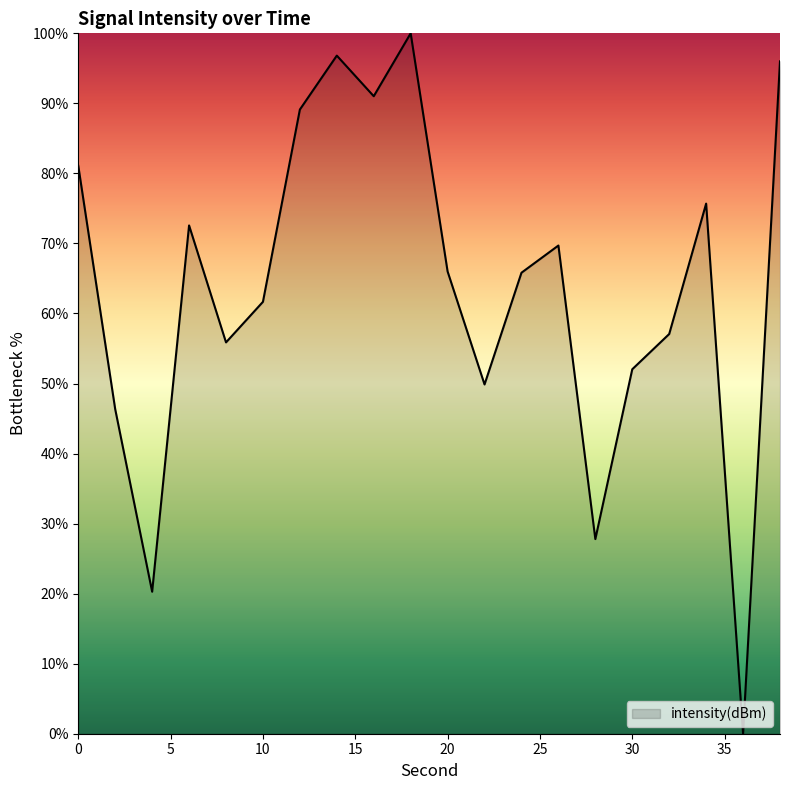

What is the difference between the maximum and minimum values?

100.0